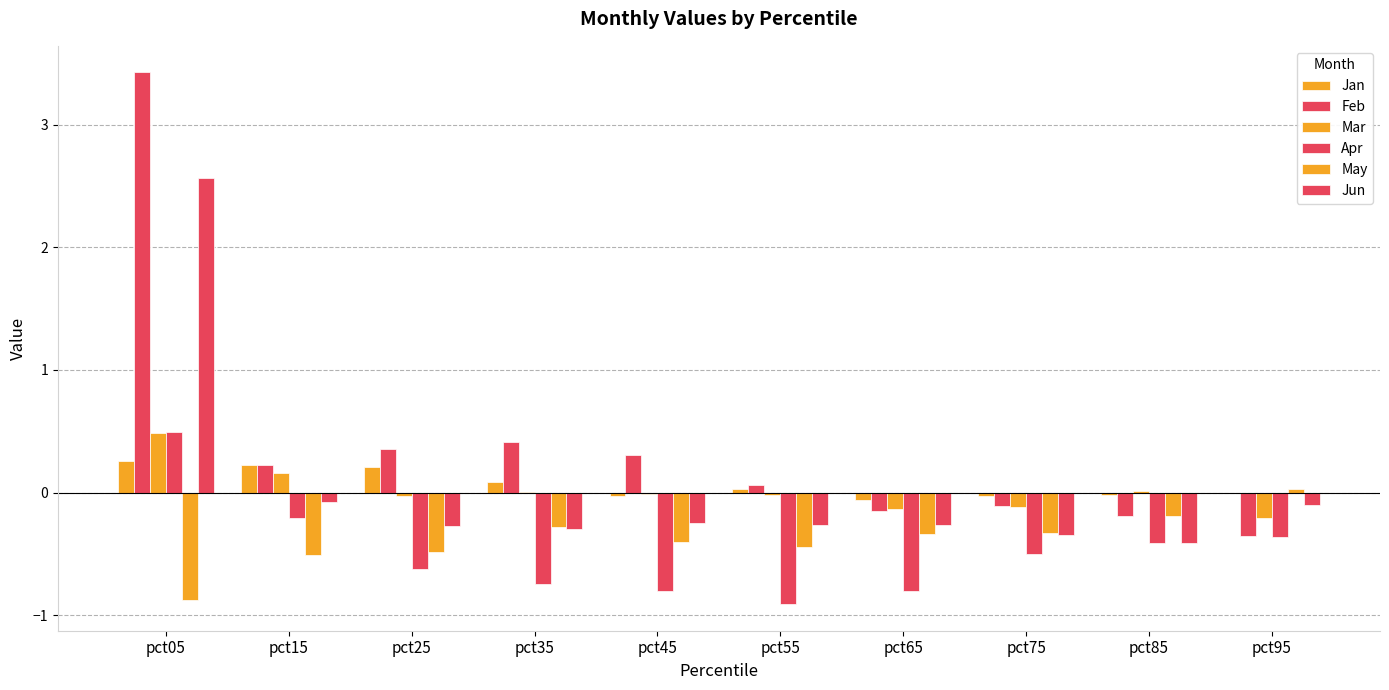

Are the bars grouped side by side (vs. stacked)?

Yes